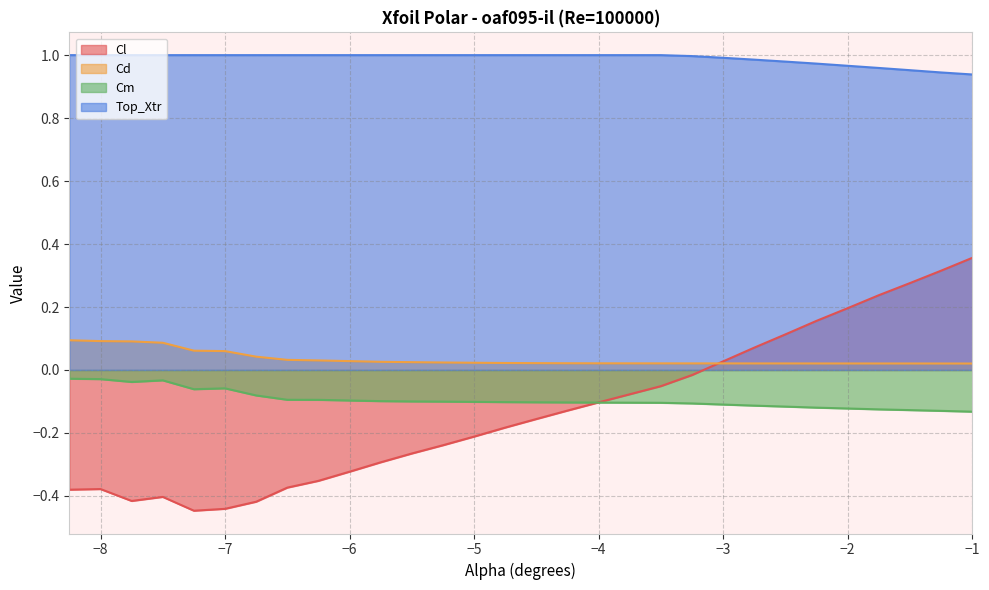

What is the difference between the highest and lowest values at −5?

1.2